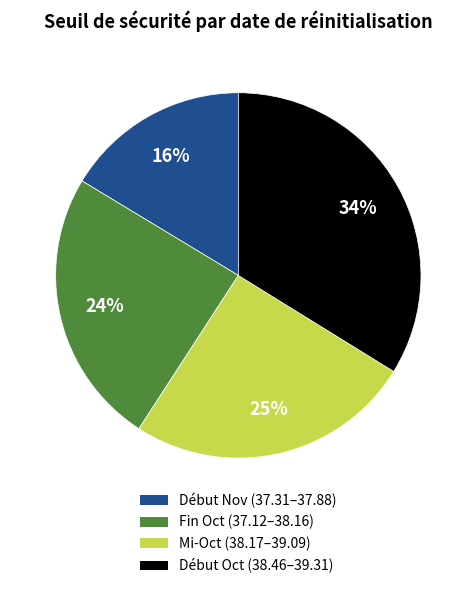

Is there any slice that represents more than half of the pie?

No